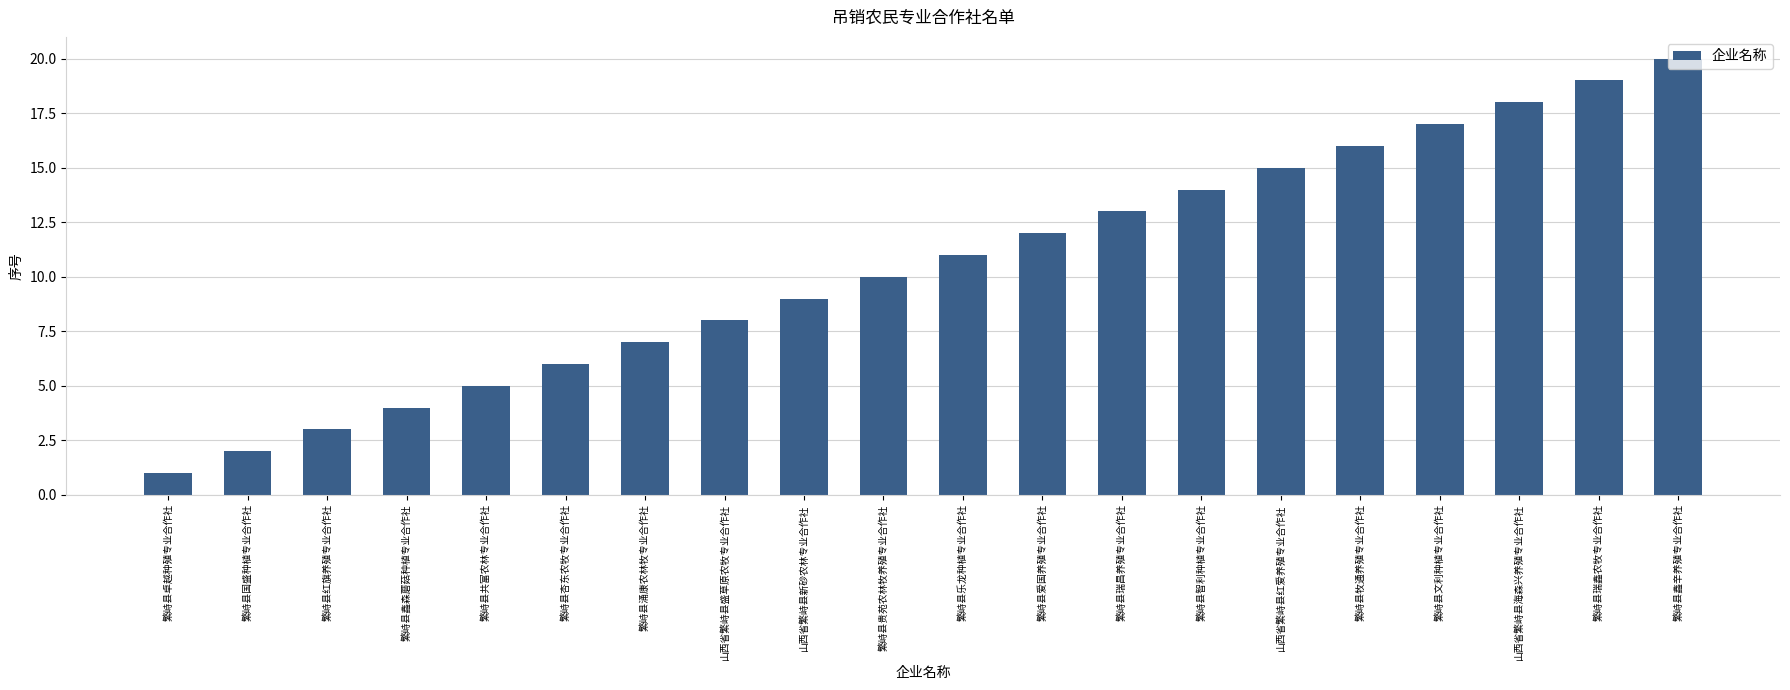

Reading right to left, transcribe all the data shown in this chart.

20	19	18	17	16	15	14	13	12	11	10	9	8	7	6	5	4	3	2	1